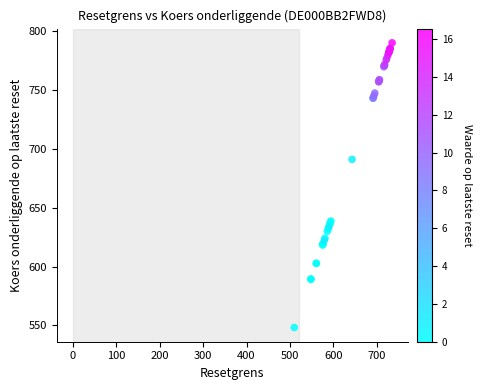

What Y value in the scatter plot is closest to 669?

691.2